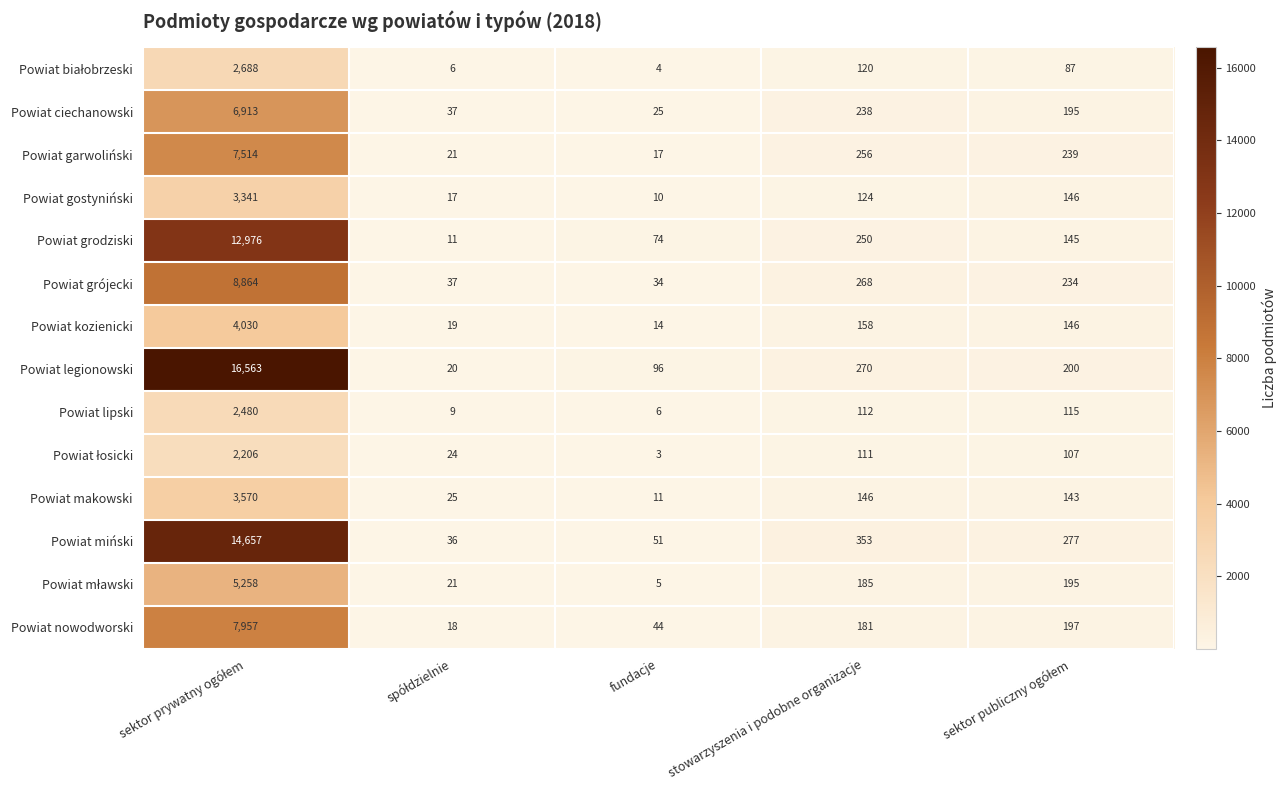

True or false: Powiat legionowski has a value of 63 at stowarzyszenia i podobne organizacje.

False